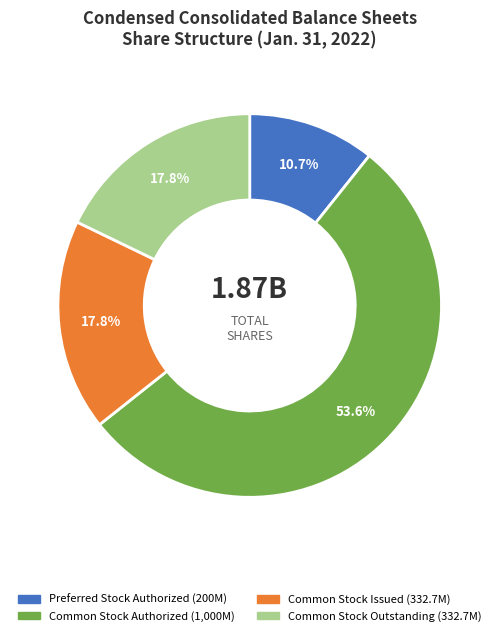

Does any single category account for the majority?

Yes